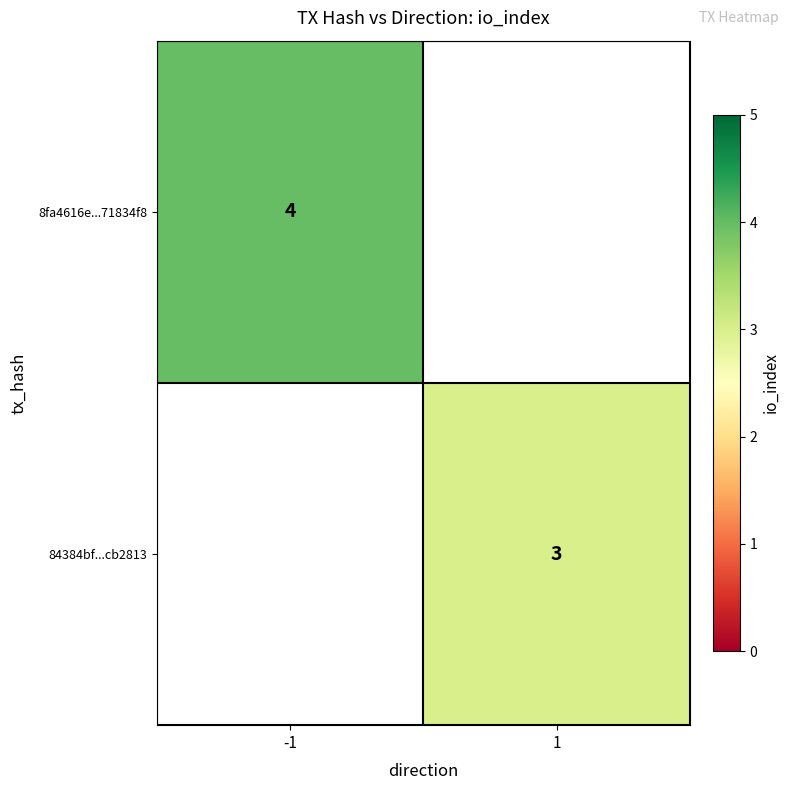

The 84384bf...cb2813 series shows 3 at 1. True or false?

True